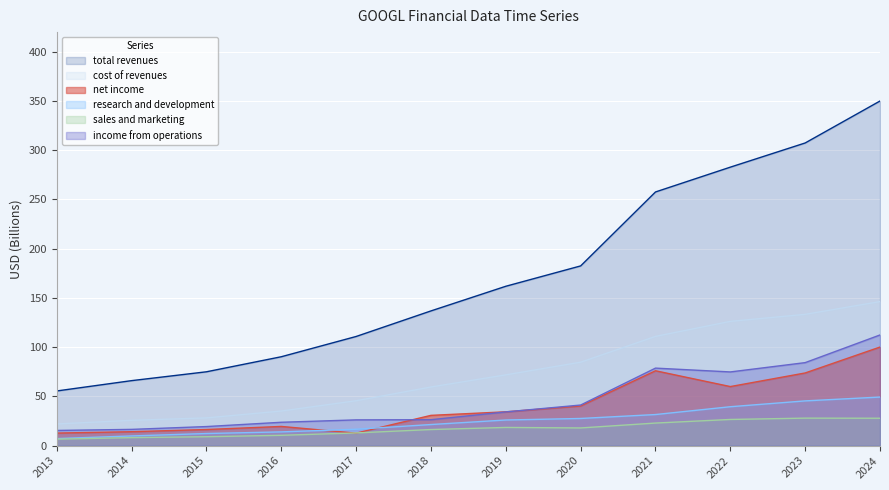

Rank the series by their maximum value, from highest to lowest.

total revenues, cost of revenues, income from operations, net income, research and development, sales and marketing